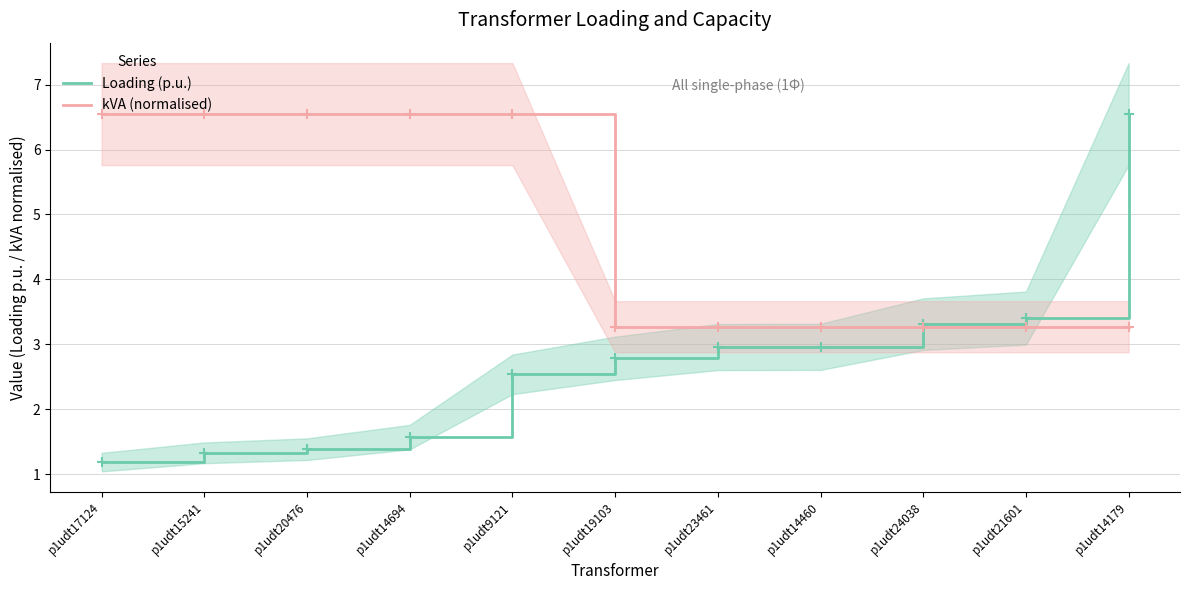

What is the sum of the Loading (p.u.) values at p1udt14694 and p1udt15241?

2.9